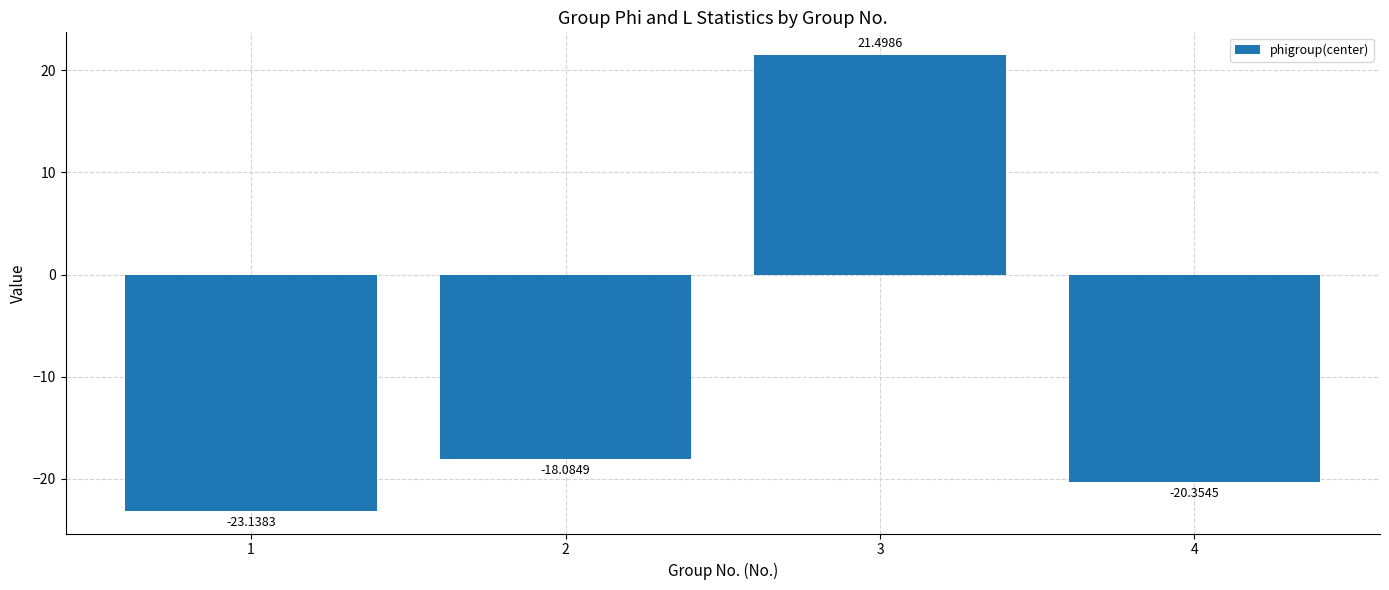

Reading right to left, transcribe all the data shown in this chart.

-20.4	21.5	-18.1	-23.1